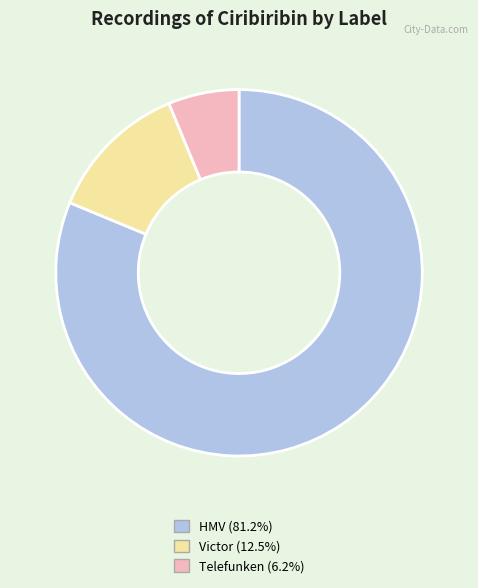

Which category has the smallest portion of the pie?

Telefunken